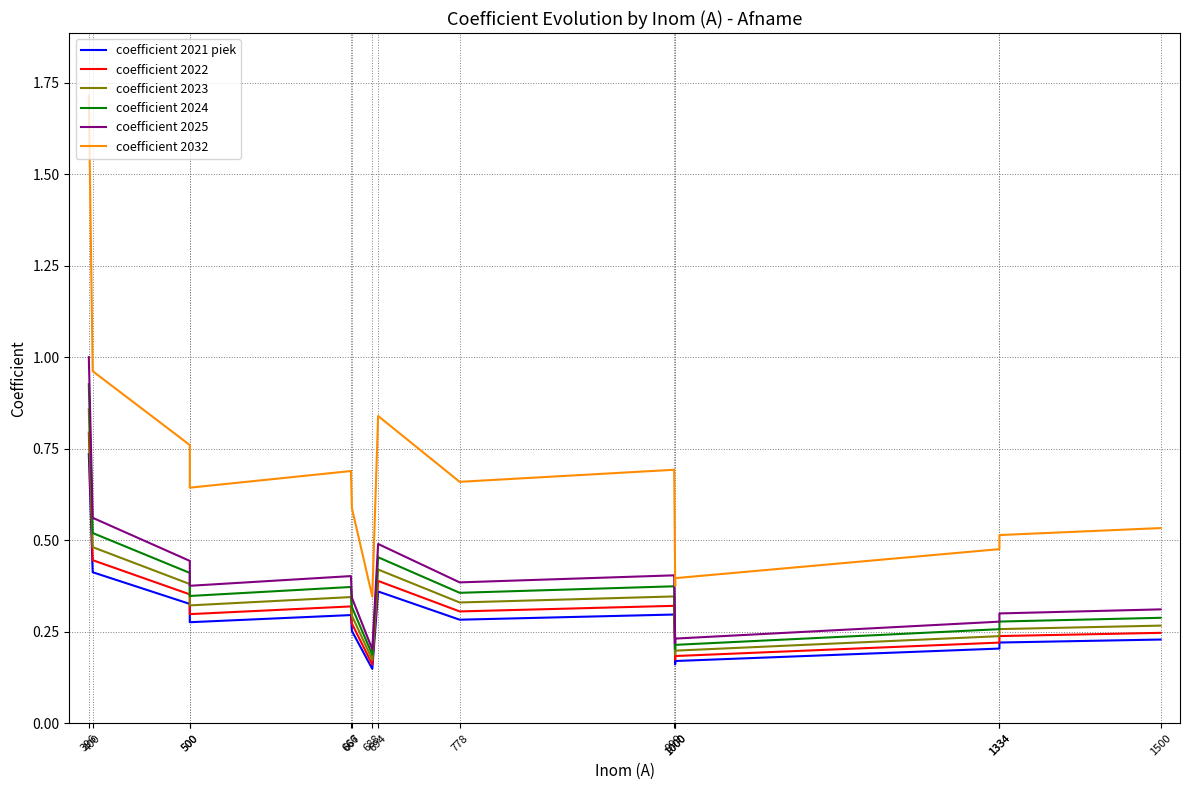

At how many categories does at least one series exceed 0?

15